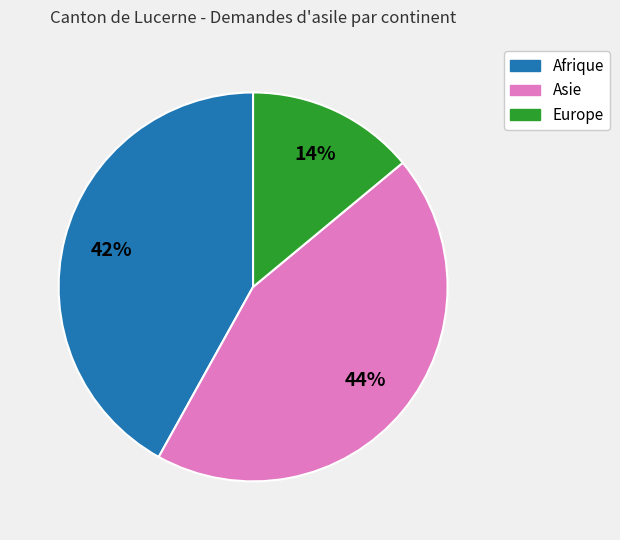

To the nearest percent, what is the combined percentage of Asie and Europe?

58%